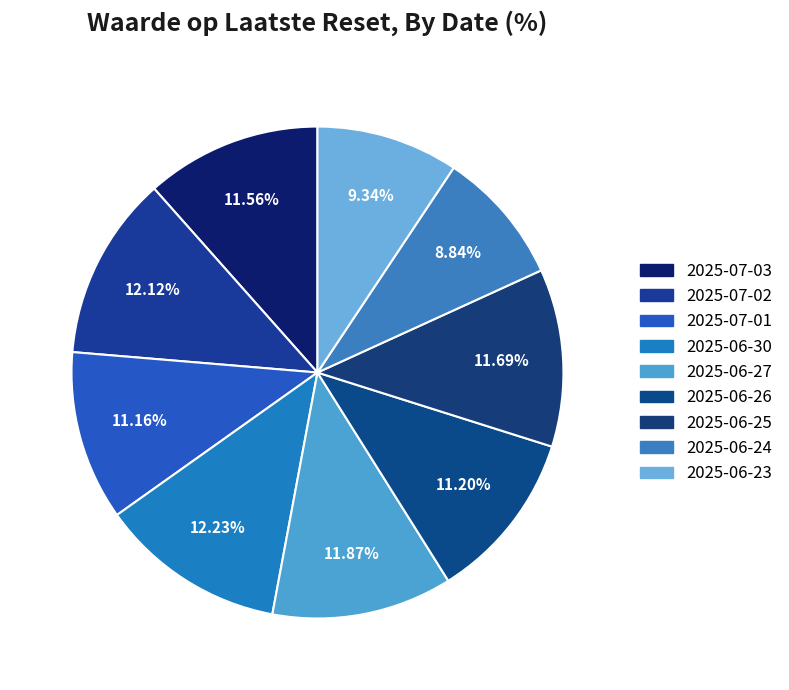

How many slices are in this pie chart?

9